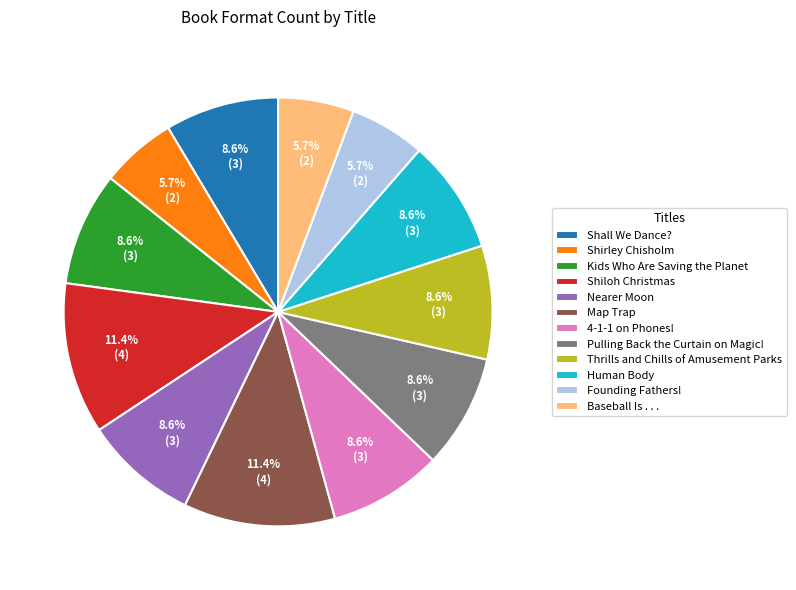

What is the total percentage of Nearer Moon and Baseball Is . . .?

14.3%